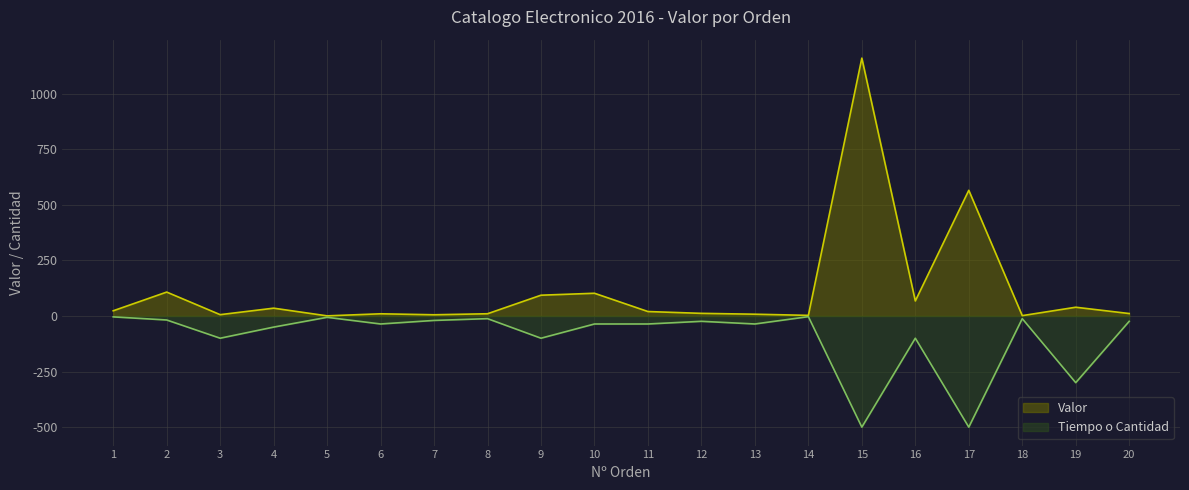

True or false: Tiempo o Cantidad and Valor intersect in this chart.

False